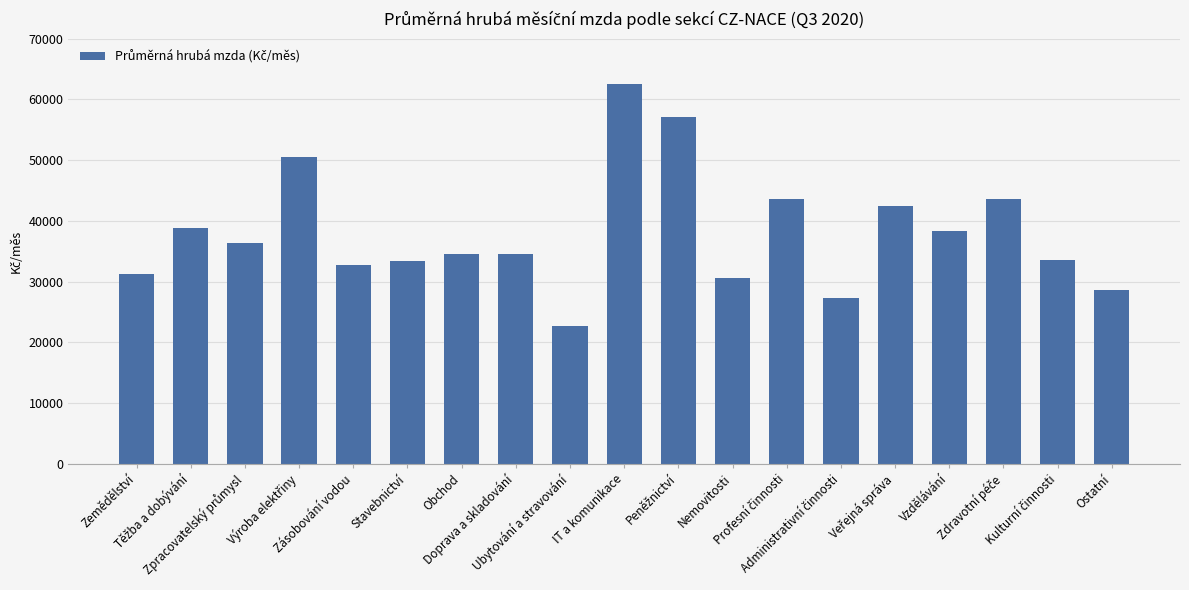

At which category does the chart reach its minimum across all series?

Ubytování a stravování